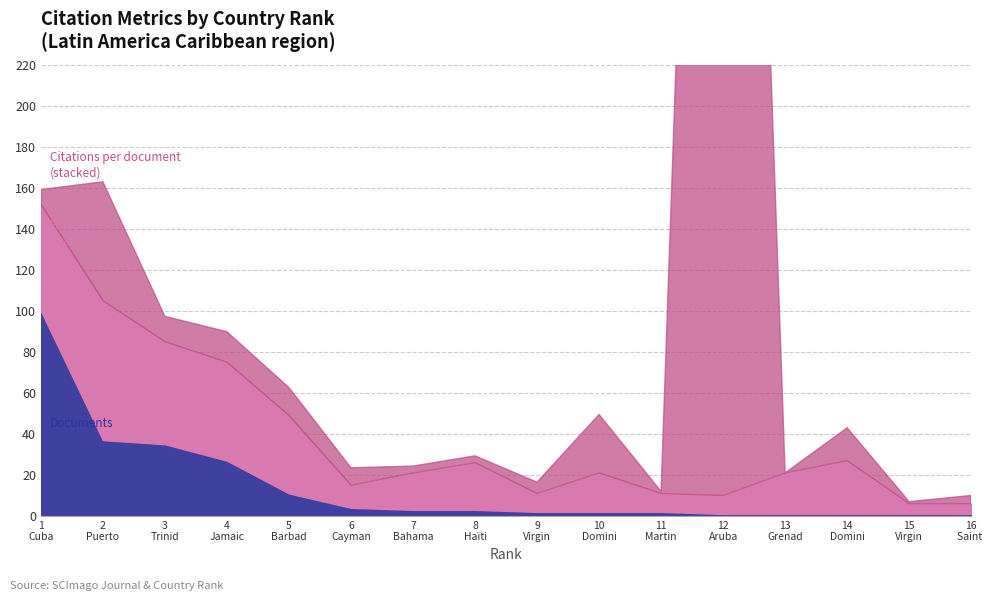

The value of Self-citations at 13 is 0.0. True or false?

True